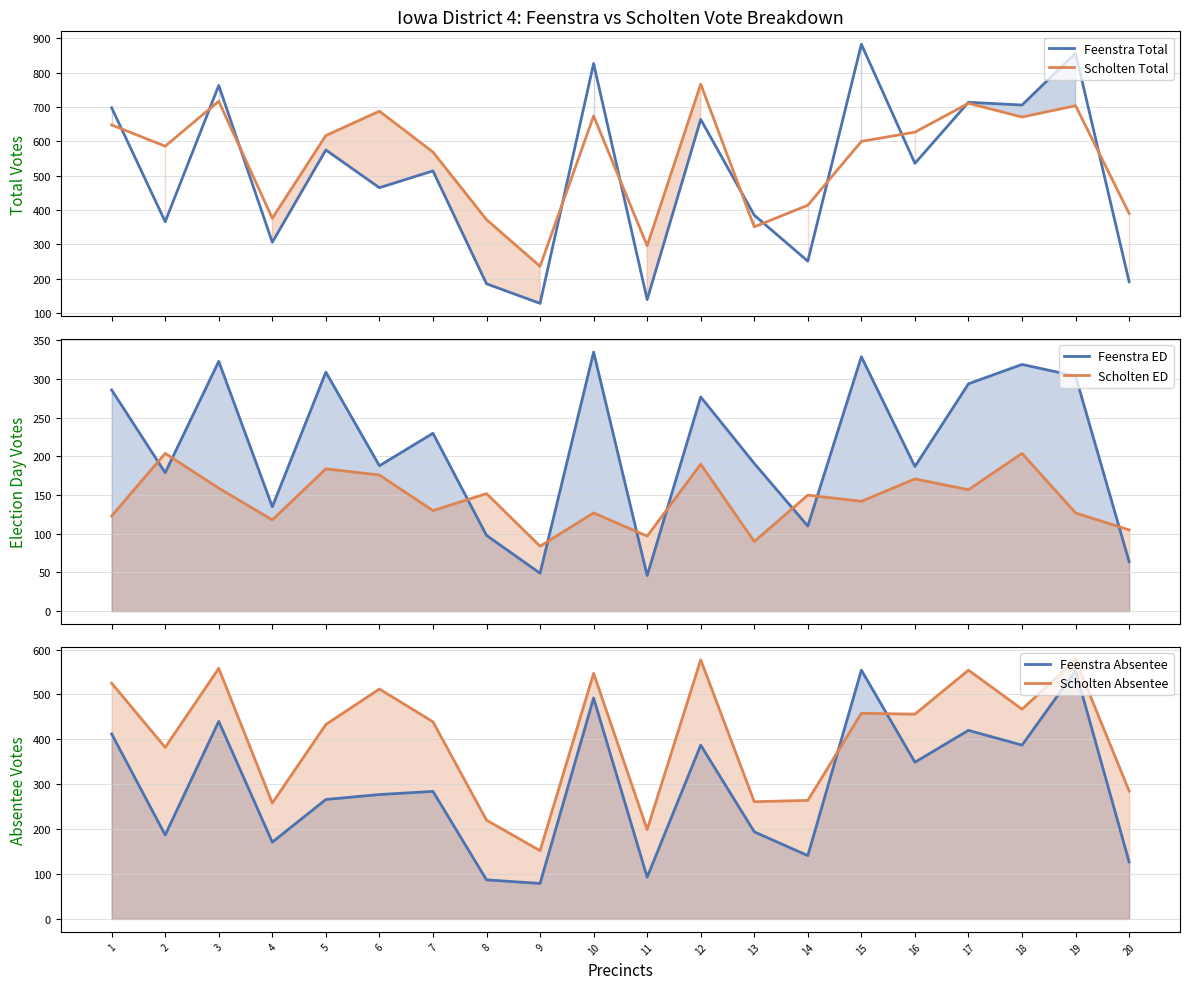

Which series has the largest total across all categories?

Scholten Total